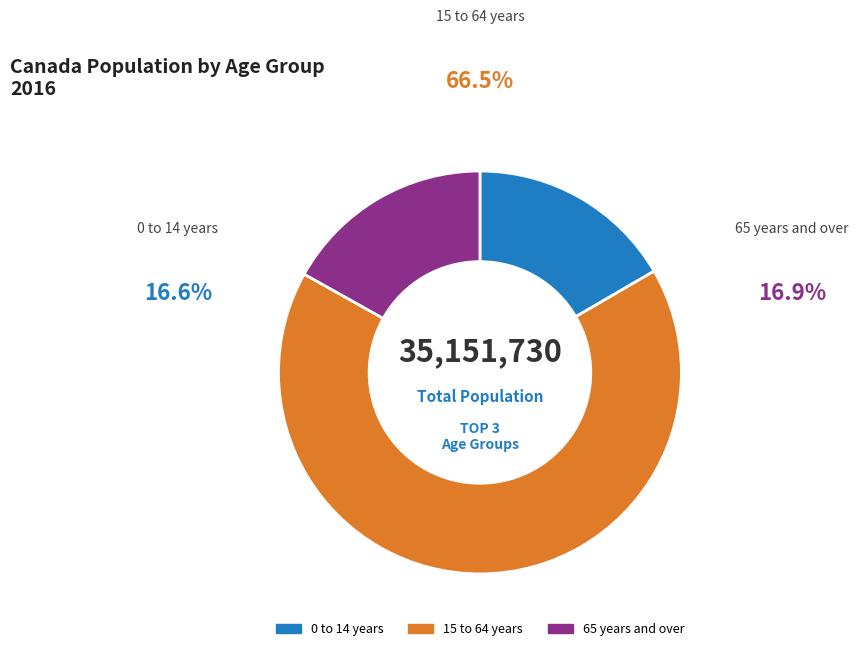

To the nearest percent, what is the average slice percentage?

33%